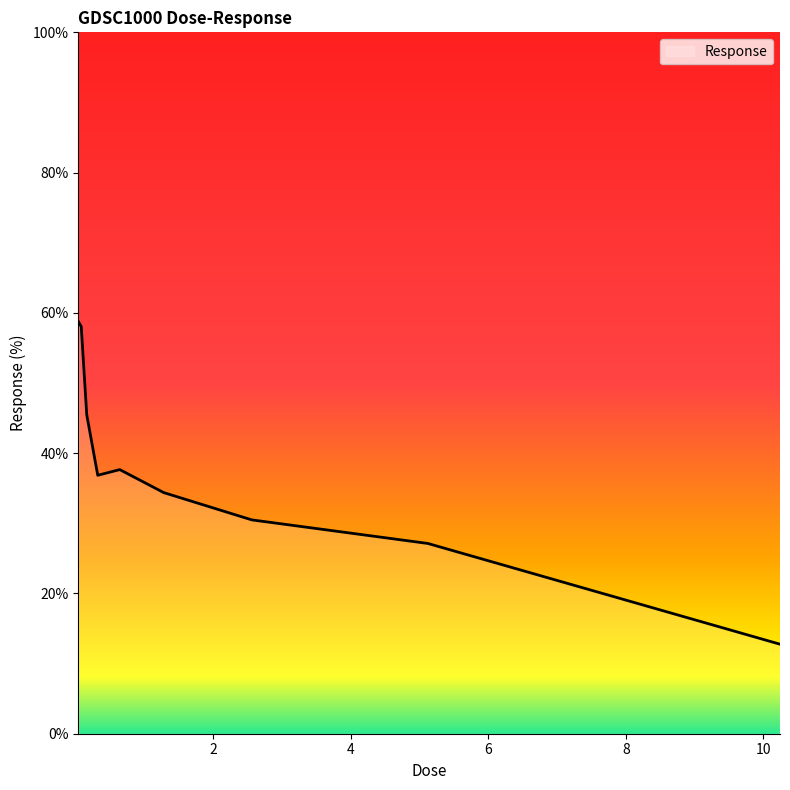

What is the difference between the maximum and minimum values?

46.0